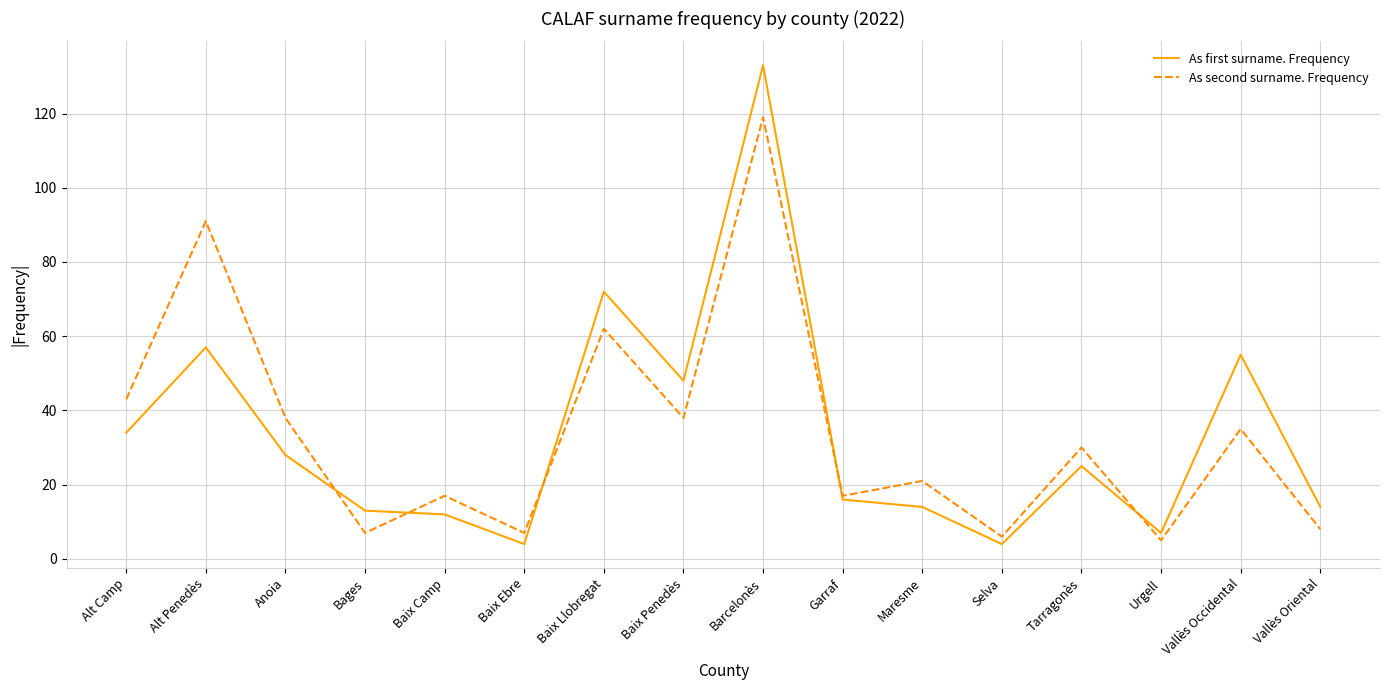

What is the difference between the maximum and second lowest values in the As second surname. Frequency series?

113